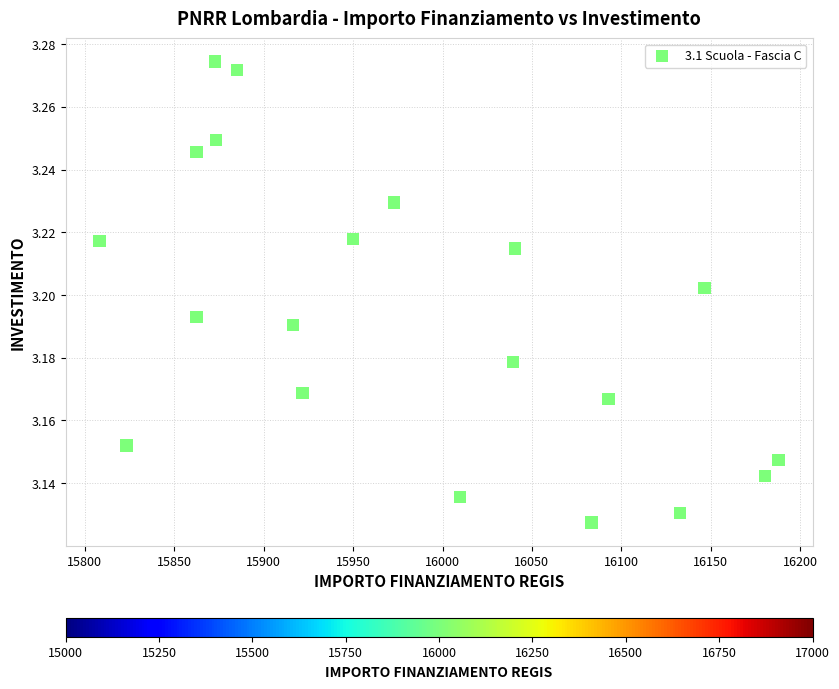

What is the range of X values (max minus min)?

379.7